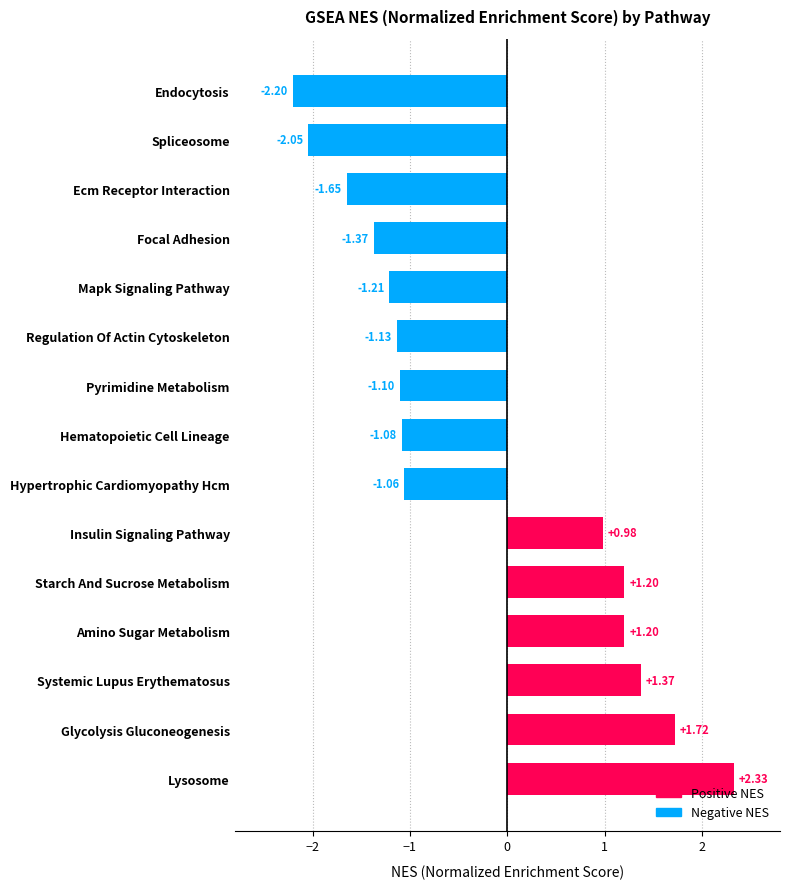

What is the difference between the maximum and minimum values?

4.5